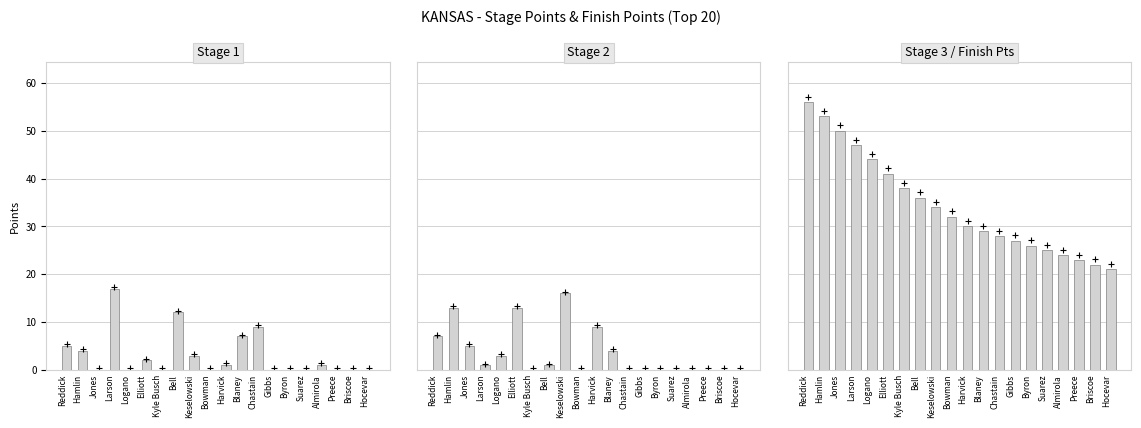

How many bars are there in total?

60